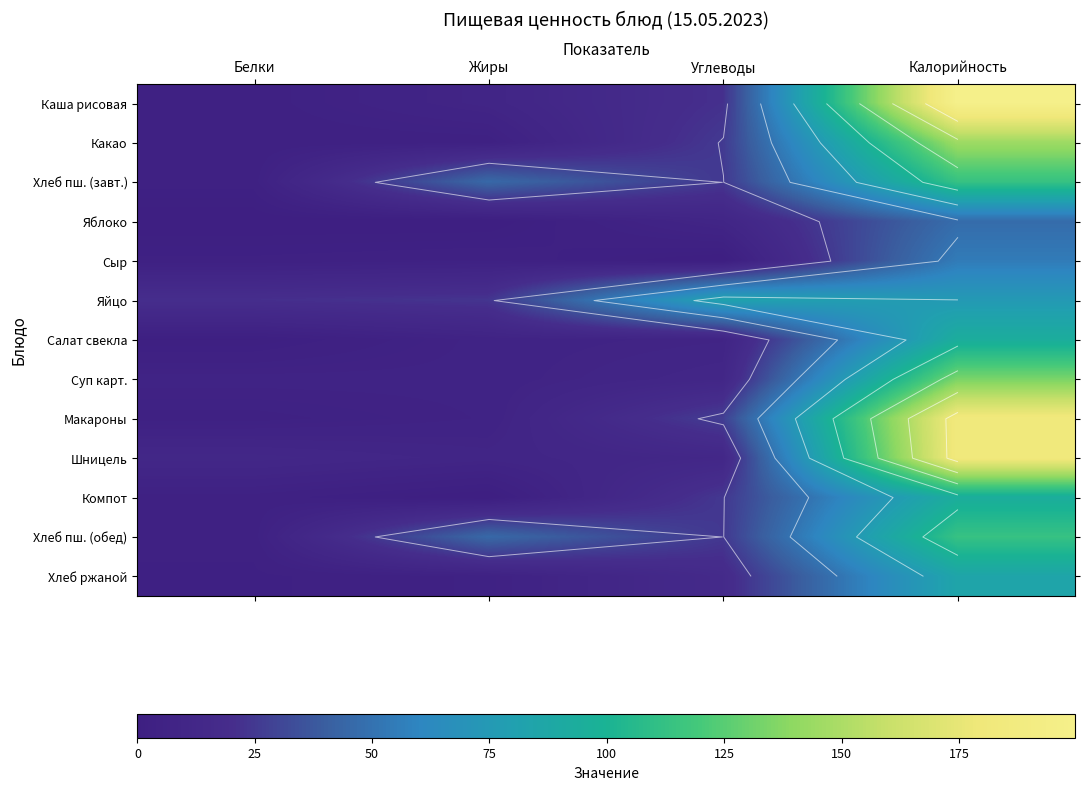

How many values in the Компот series are below 24?

2